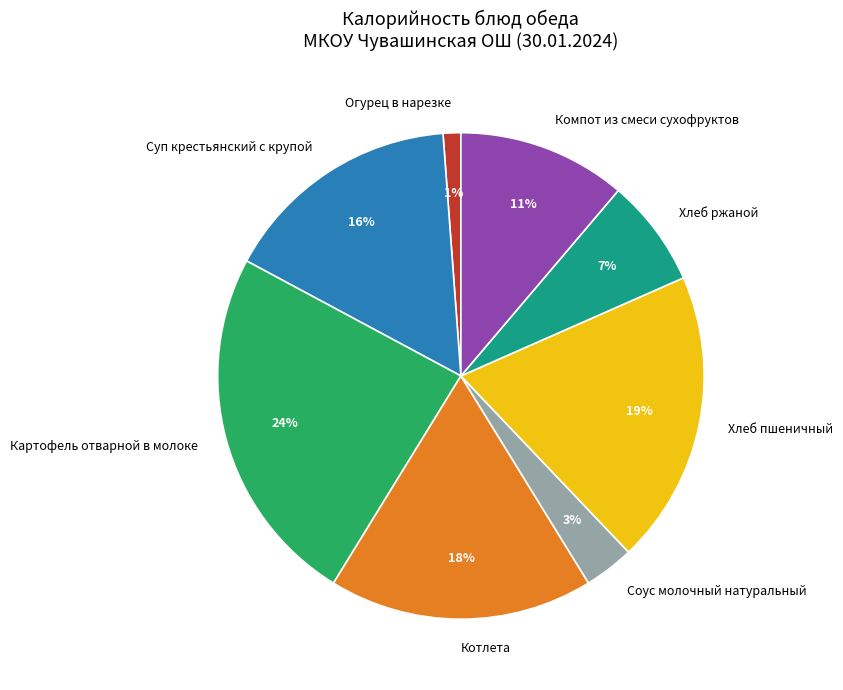

To the nearest percent, what is the difference between the largest and smallest slice percentages?

23%